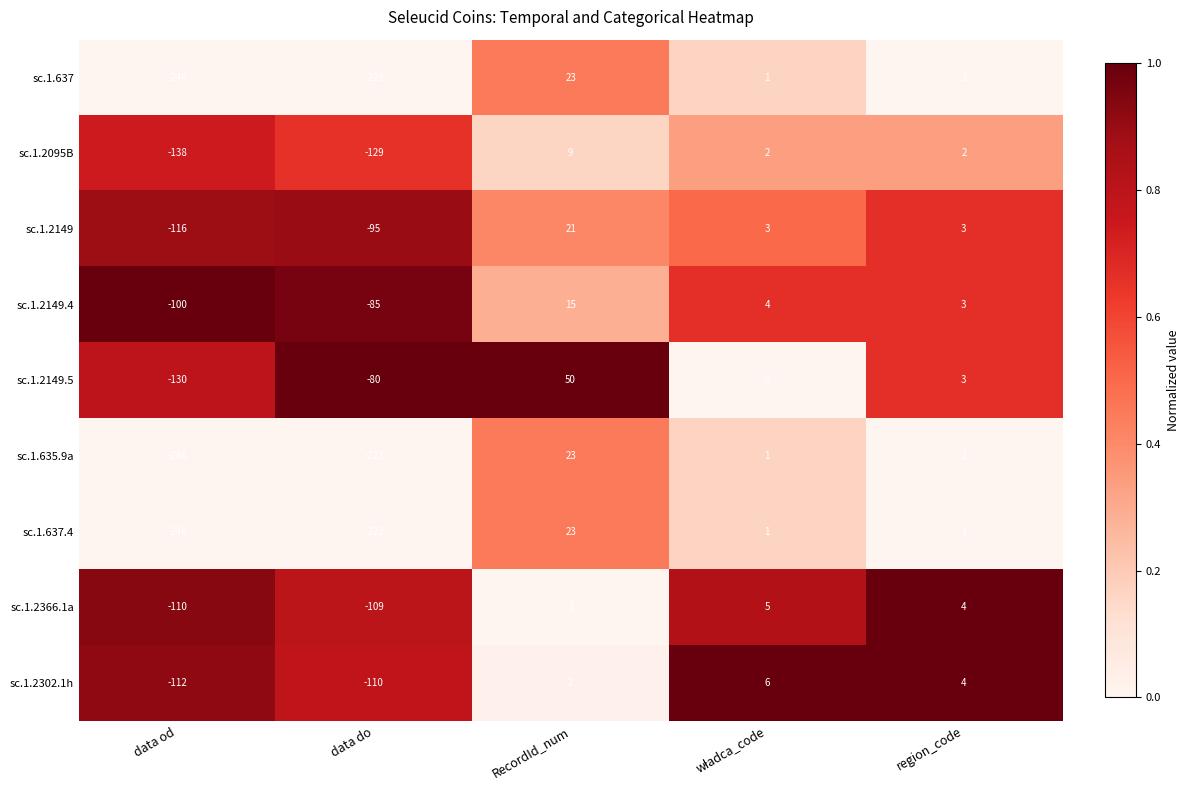

At which category is the sum across all series the highest?

RecordId_num